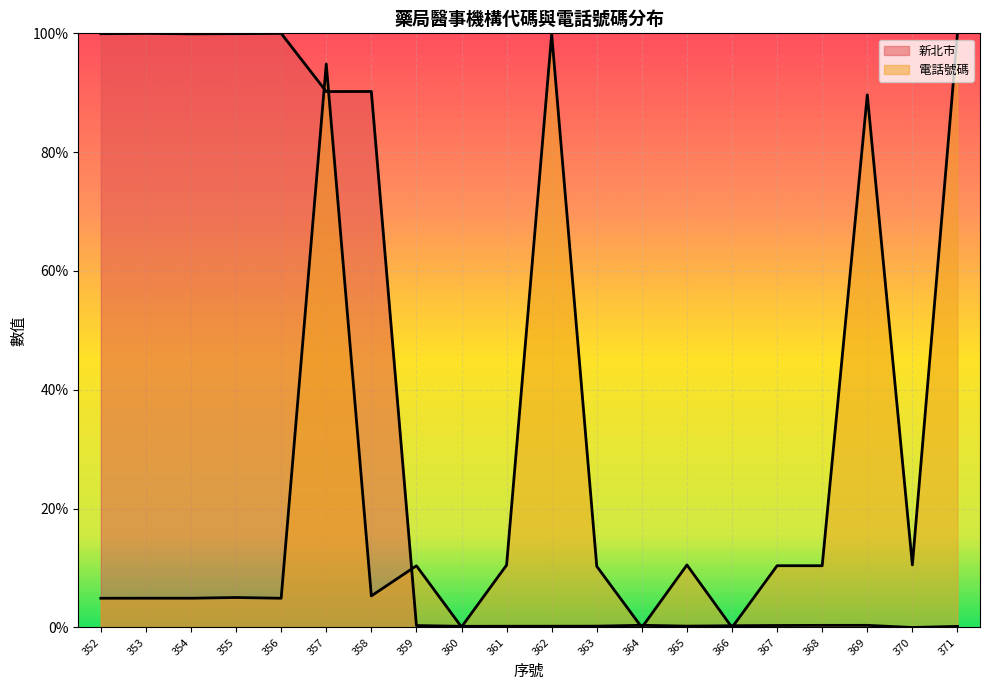

What is the value of the 電話號碼 point at the 3rd from the left?

4.9